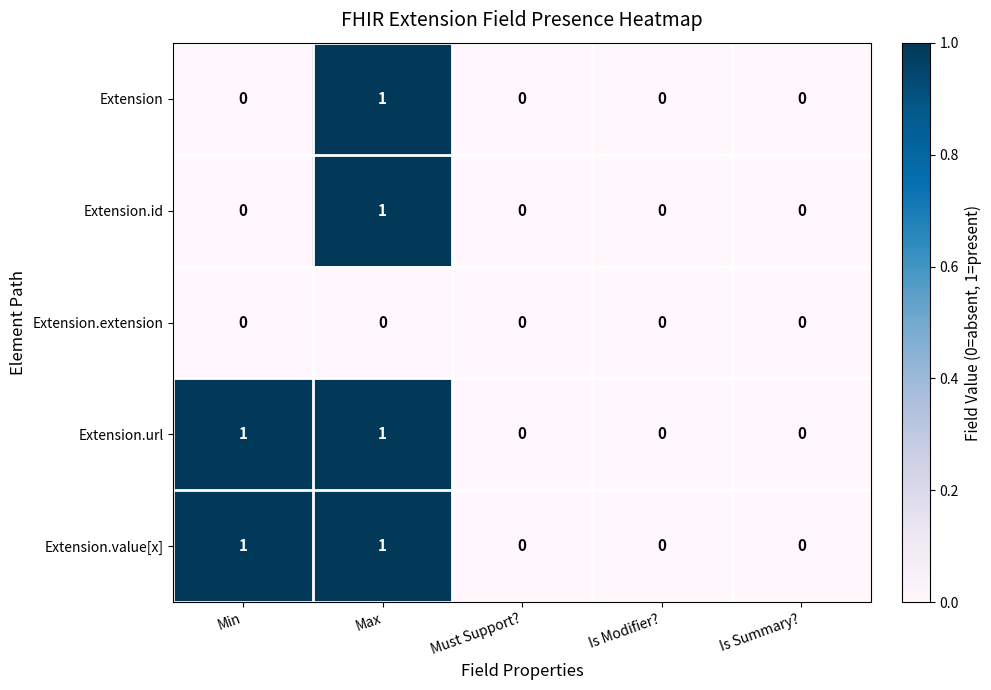

Which category has the highest value in the Extension.id series?

Max